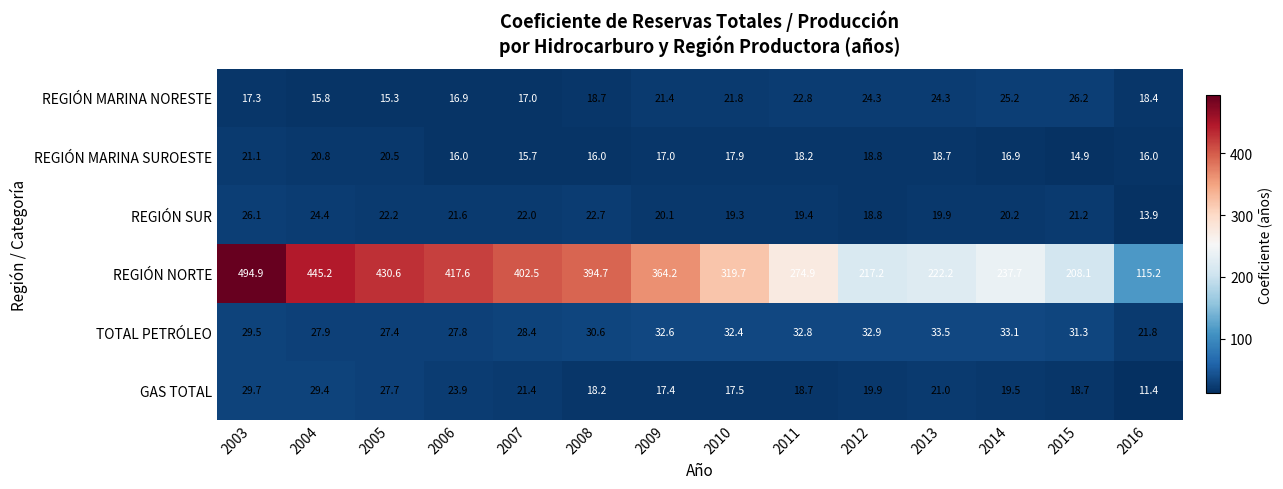

What is the total value across all series at 2014?

352.6